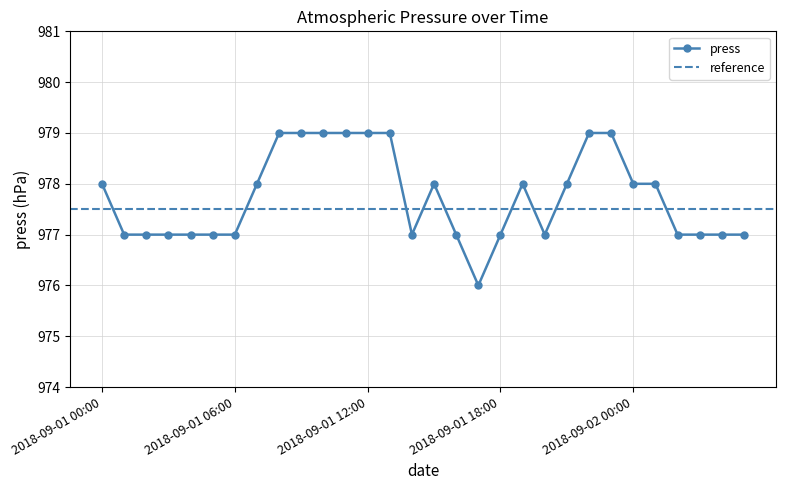

How many data points does each series have?

30